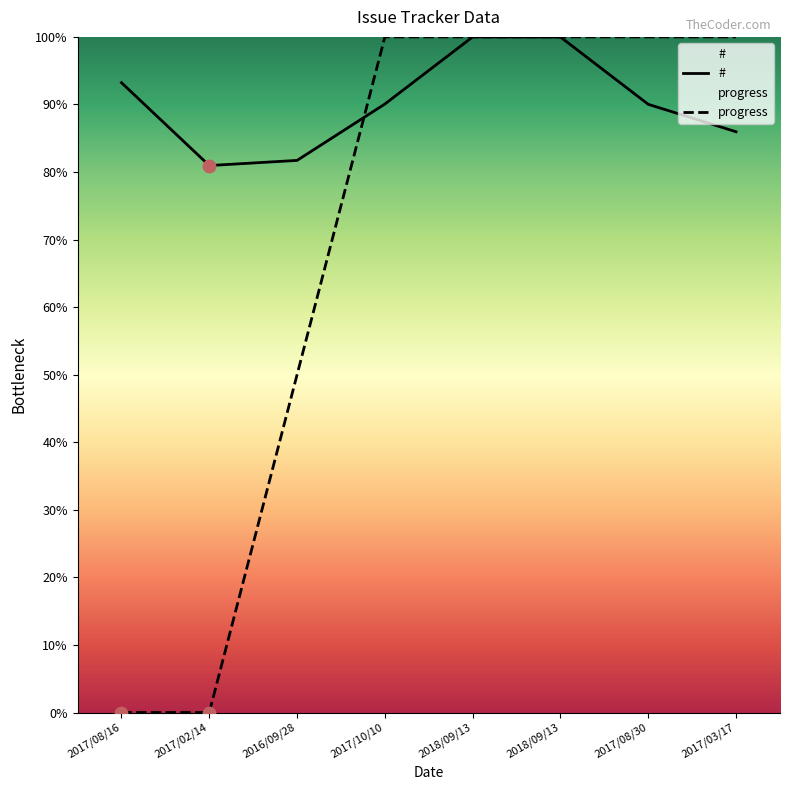

What are all the series names shown in the legend?

#, progress